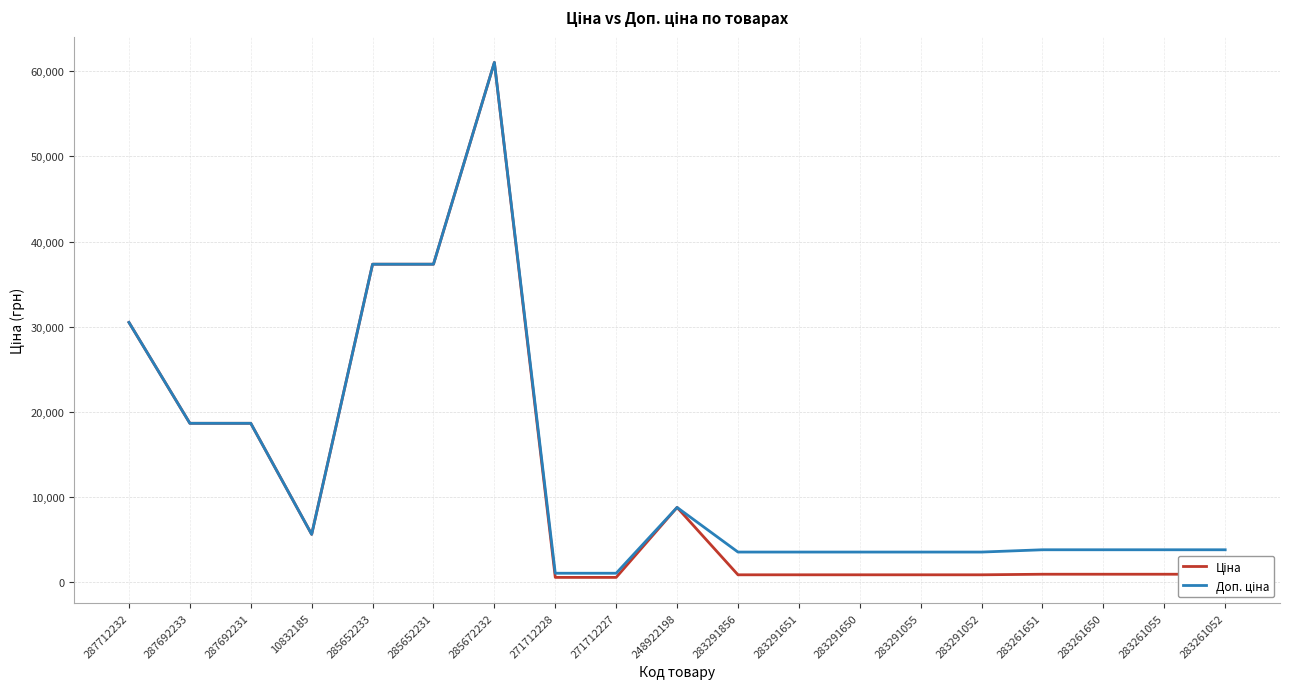

Does the chart have visible grid lines?

Yes